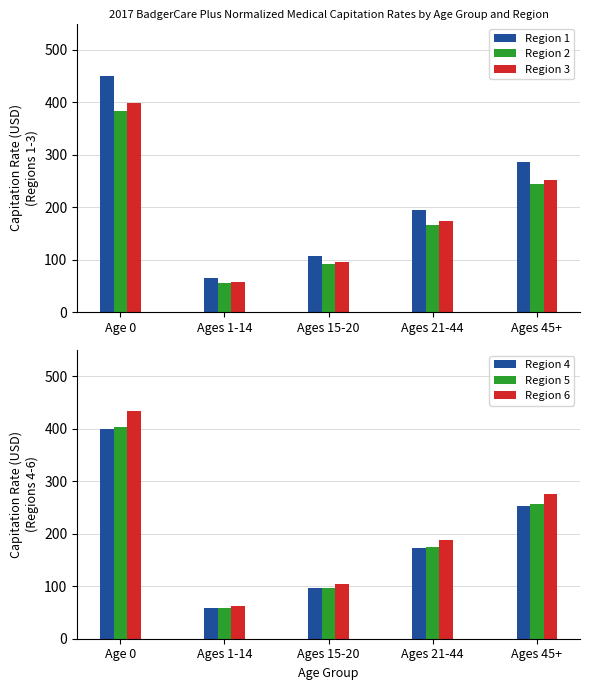

Reading right to left, transcribe all the data shown in this chart.

Region 1: 285.5	195.5	108.1	65.4	450.1
Region 2: 243.6	166.8	92.2	55.8	384.0
Region 3: 252.8	173.1	95.7	57.9	398.6
Region 4: 253.5	173.6	95.9	58.0	399.6
Region 5: 255.8	175.2	96.8	58.6	403.3
Region 6: 275.6	188.7	104.3	63.1	434.4